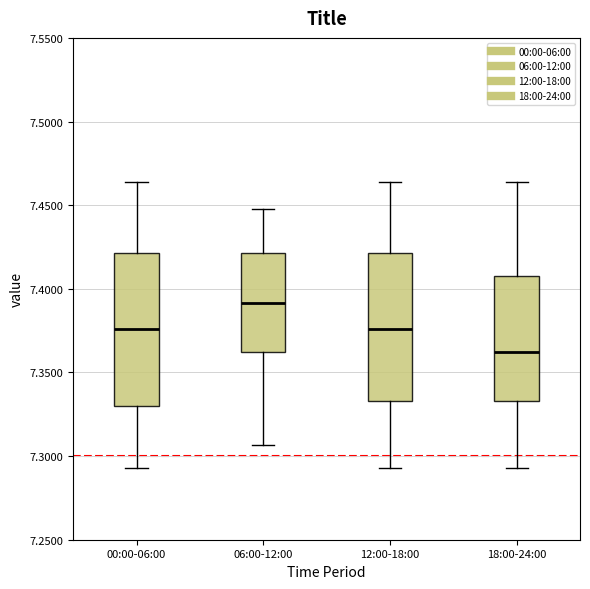

Reading left to right, transcribe this box plot: for each box, give where its median line is, the range the box spans, and where its two whiskers end, as read against the y-axis. The values are not printed on the chart, so give them approximately, as read against the axis.

00:00-06:00: median 7.375, box 7.330 to 7.420, whiskers 7.295 to 7.465
06:00-12:00: median 7.390, box 7.365 to 7.420, whiskers 7.305 to 7.450
12:00-18:00: median 7.375, box 7.335 to 7.420, whiskers 7.295 to 7.465
18:00-24:00: median 7.365, box 7.335 to 7.410, whiskers 7.295 to 7.465